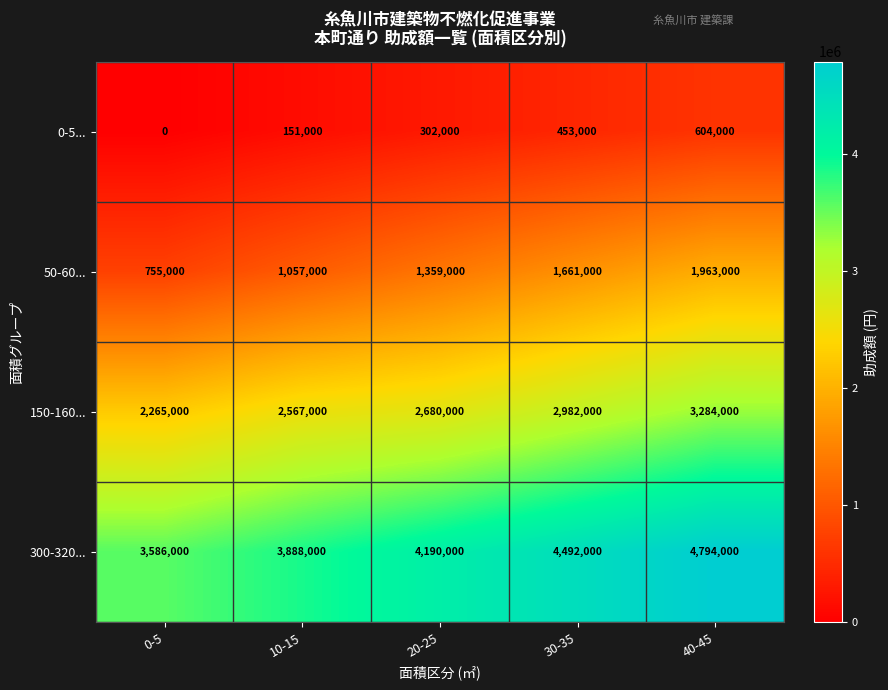

What is the spread (max minus min) of values at 30-35?

4039000